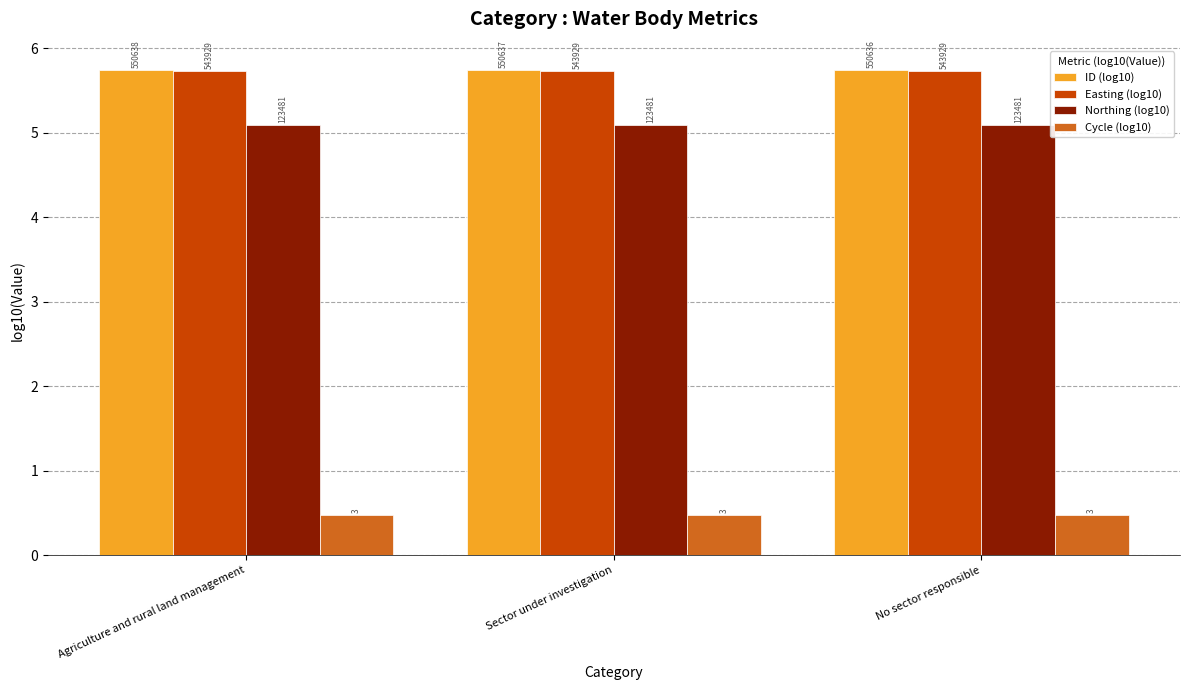

What are all the series names shown in the legend?

ID (log10), Easting (log10), Northing (log10), Cycle (log10)